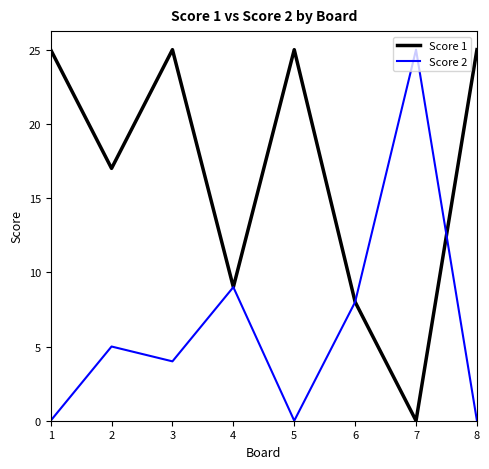

What is the spread (max minus min) of values at 3?

21